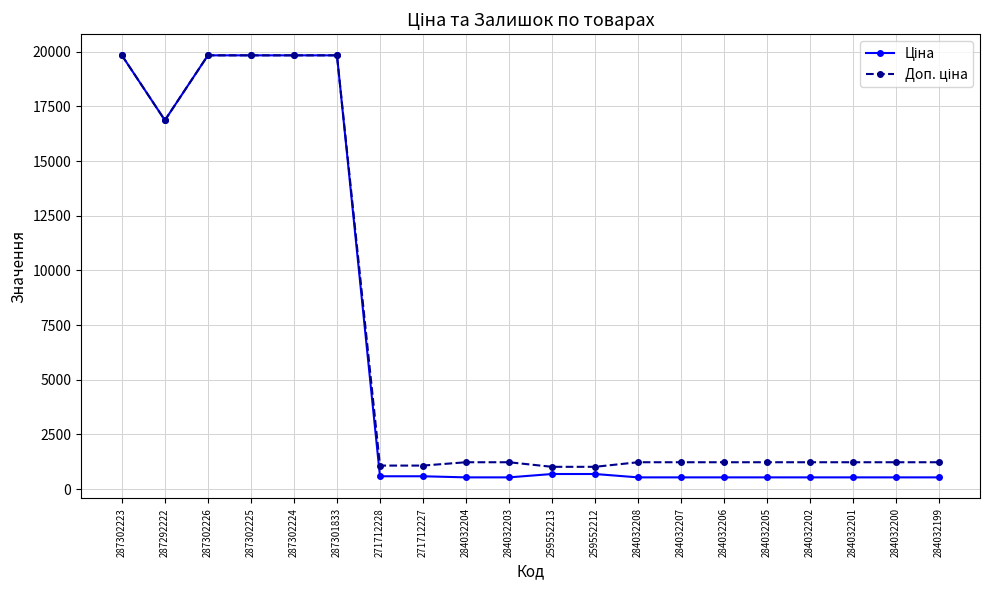

At how many categories does at least one series exceed 4809?

6